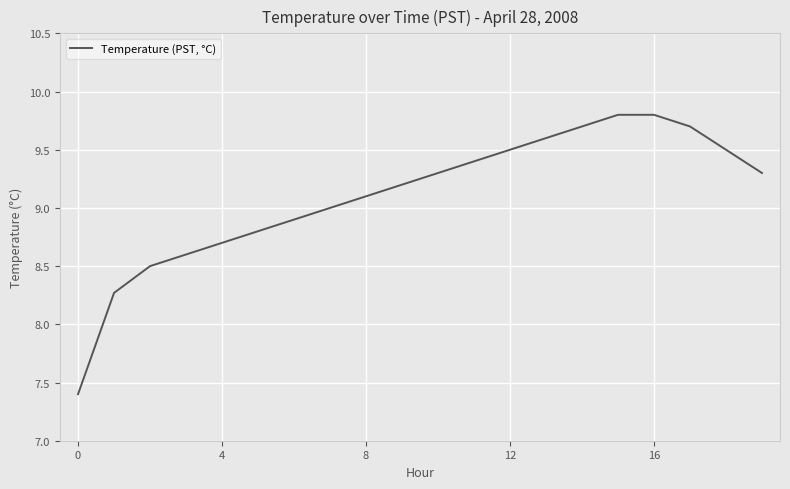

What is the greatest value displayed?

9.8